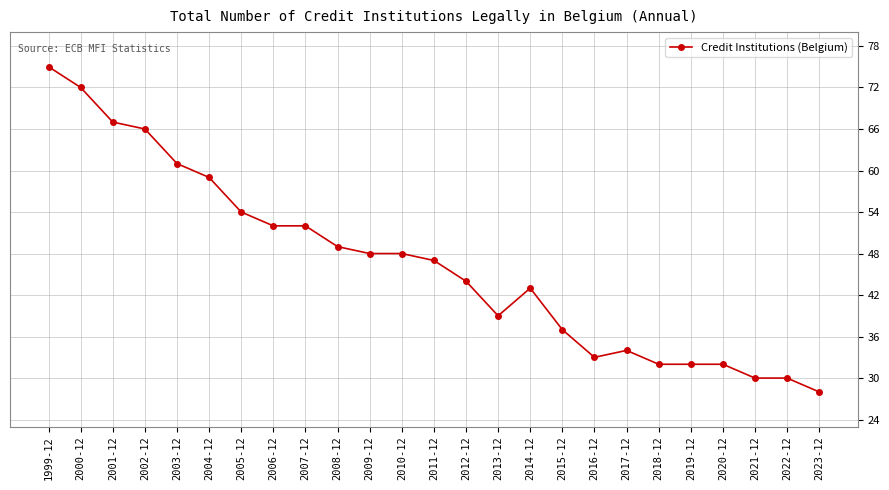

What is the sum of all values?

1164